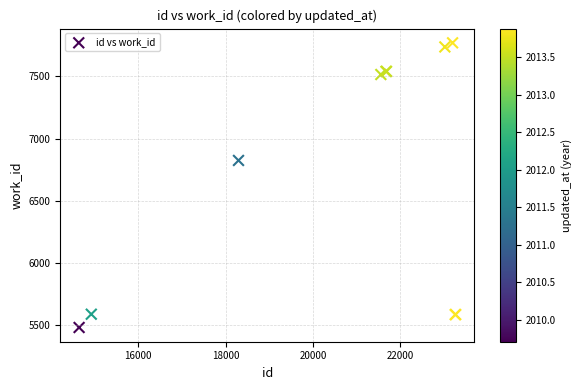

What Y value in the scatter plot is closest to 6625?

6824